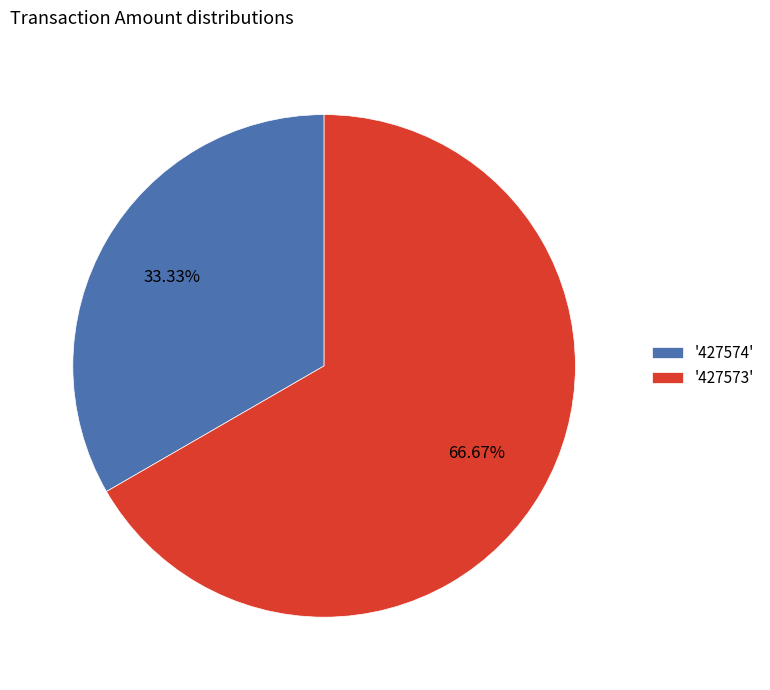

Does '427573' represent more than half of the total?

Yes